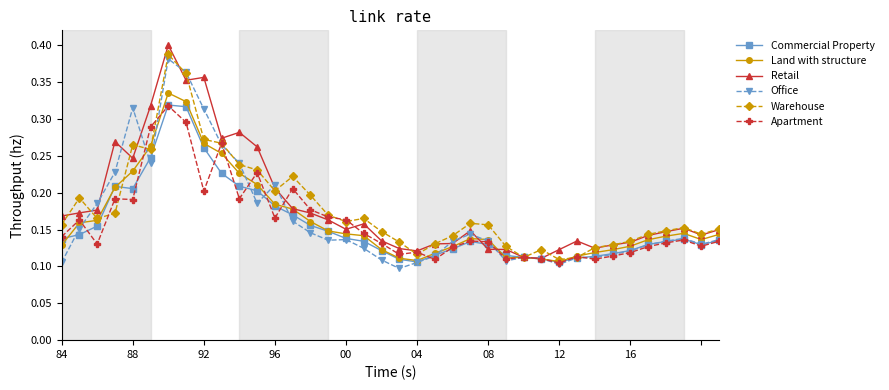

At how many categories does at least one series exceed 0?

38